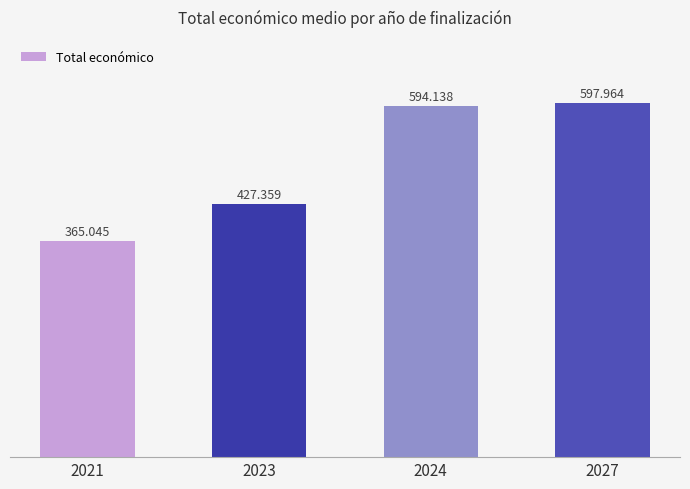

What is the greatest value displayed?

597964